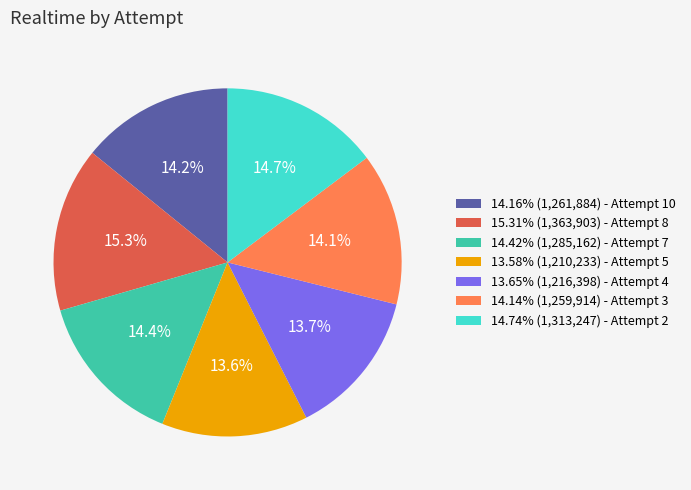

What is the ratio of the value at 15.31% (1,363,903) - Attempt 8 to the value at 14.16% (1,261,884) - Attempt 10?

1.1